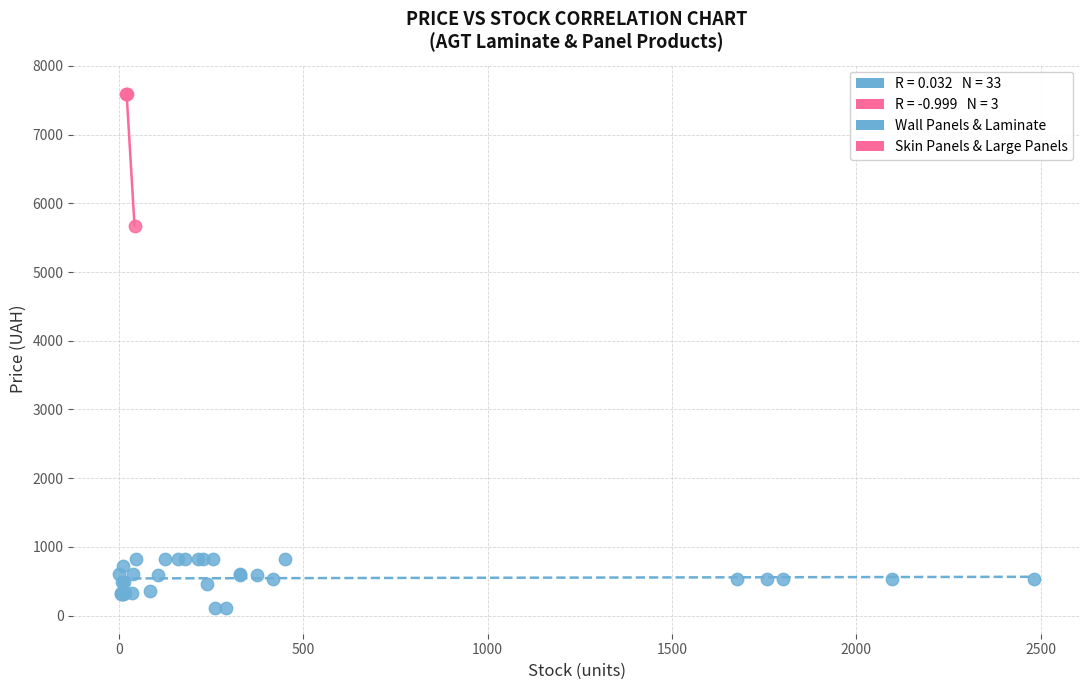

Which series reaches the minimum Y coordinate?

Wall Panels & Laminate